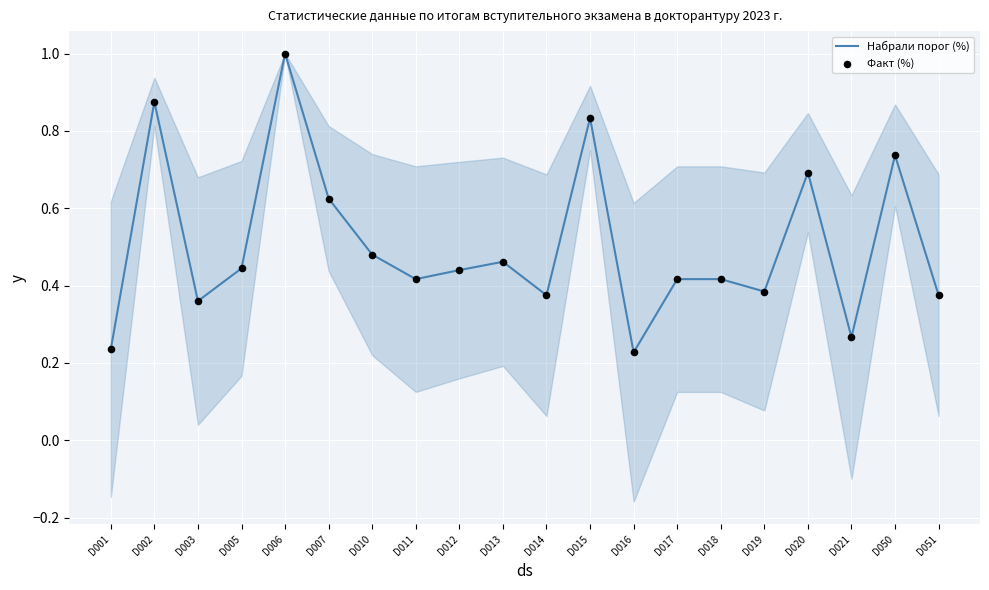

Which series has the largest Y range (max minus min)?

Набрали порог (%)